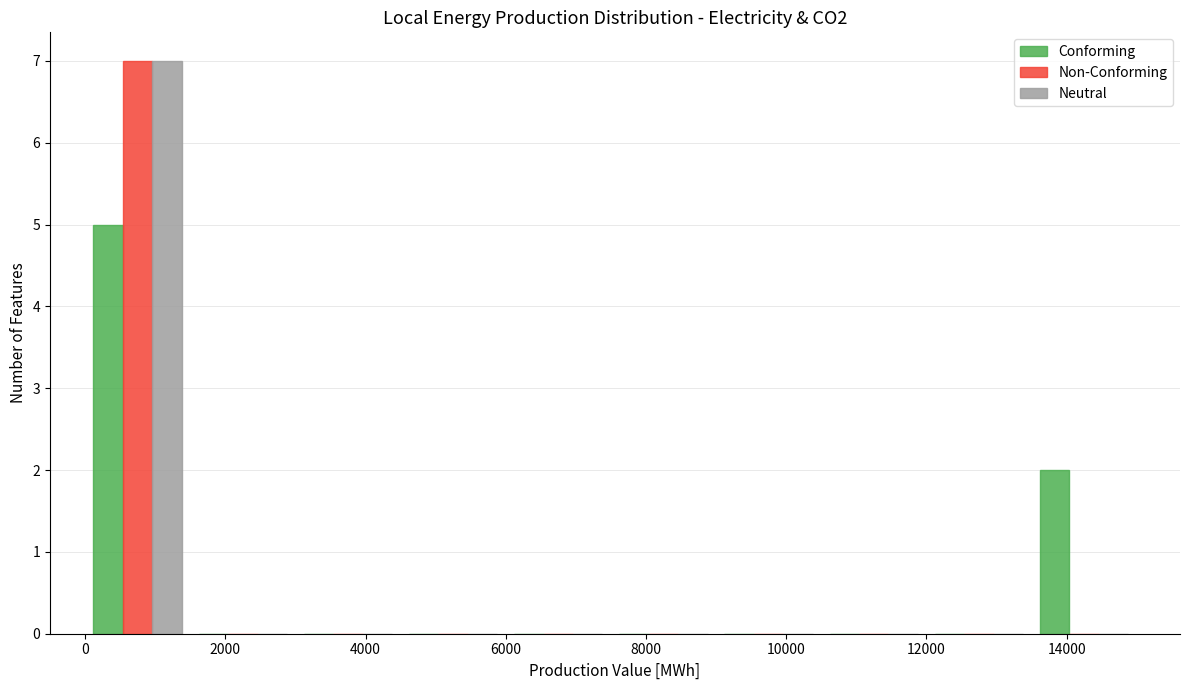

In the Conforming series, which range on the x-axis has the tallest bar?

0 to 1500